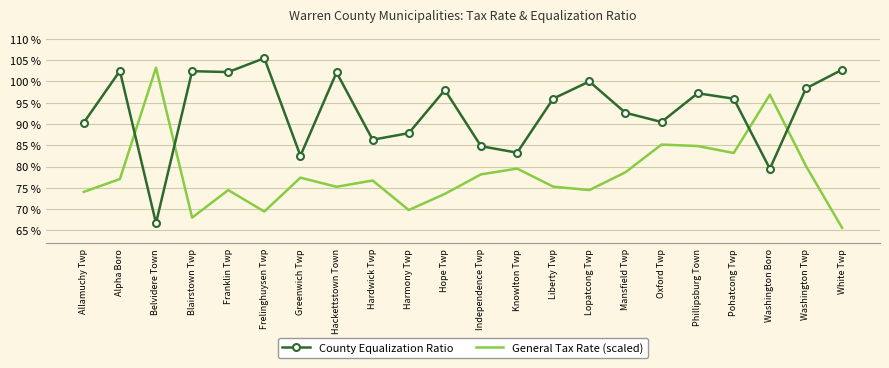

Where is County Equalization Ratio nearest to the value 86?

Hardwick Twp